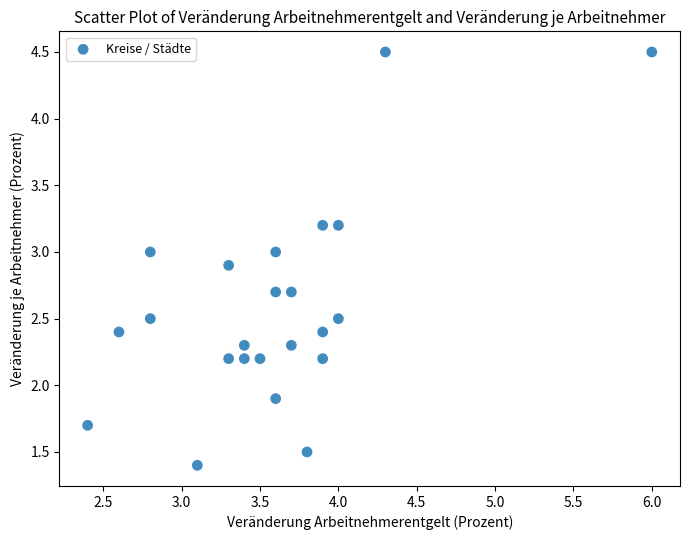

What is the range of X values (max minus min)?

3.6